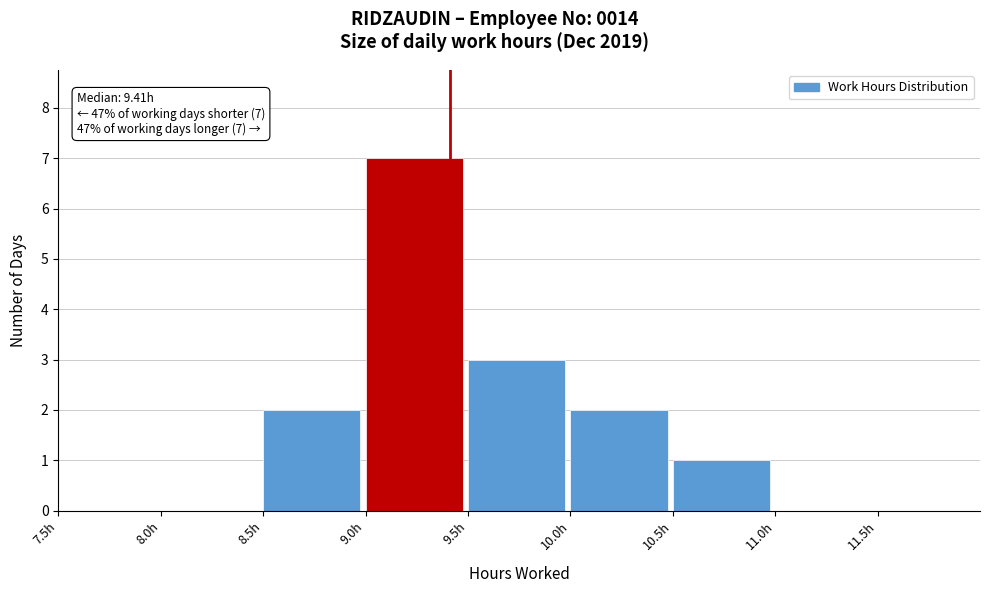

Over which range of the x-axis is the bar tallest?

9.0 to 9.5